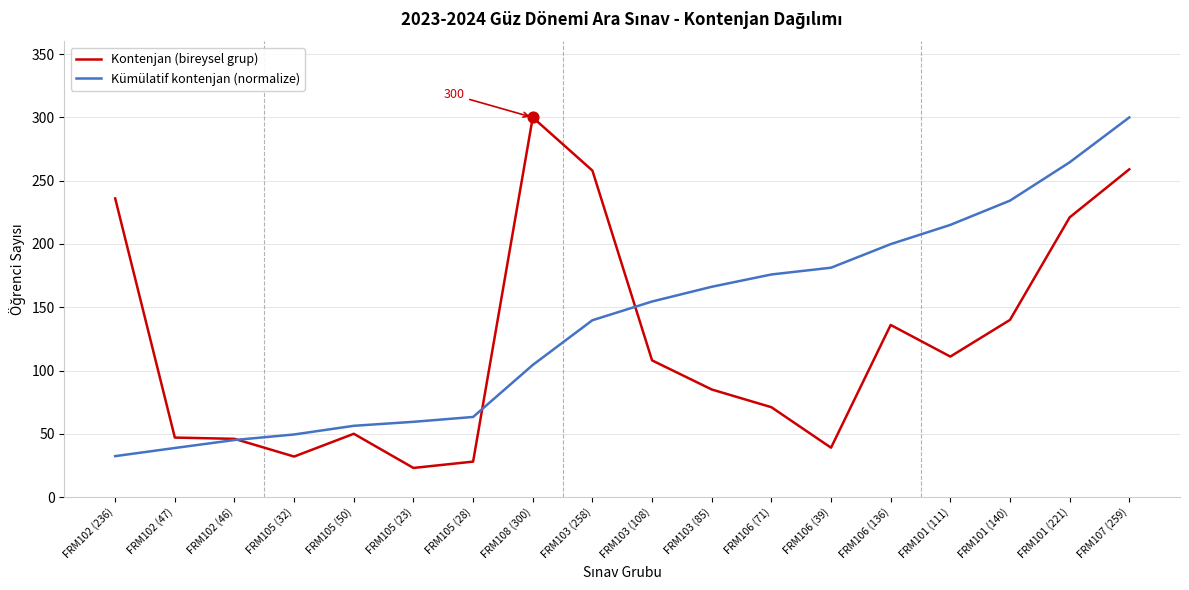

What is the total value across all series at FRM105 (50)?

106.3